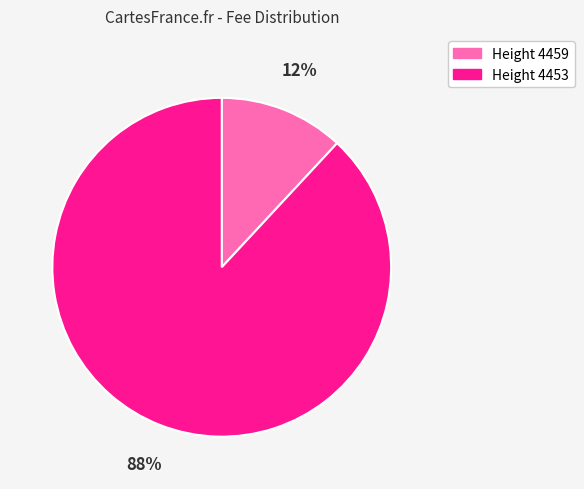

To the nearest percent, what is the average slice percentage?

50%